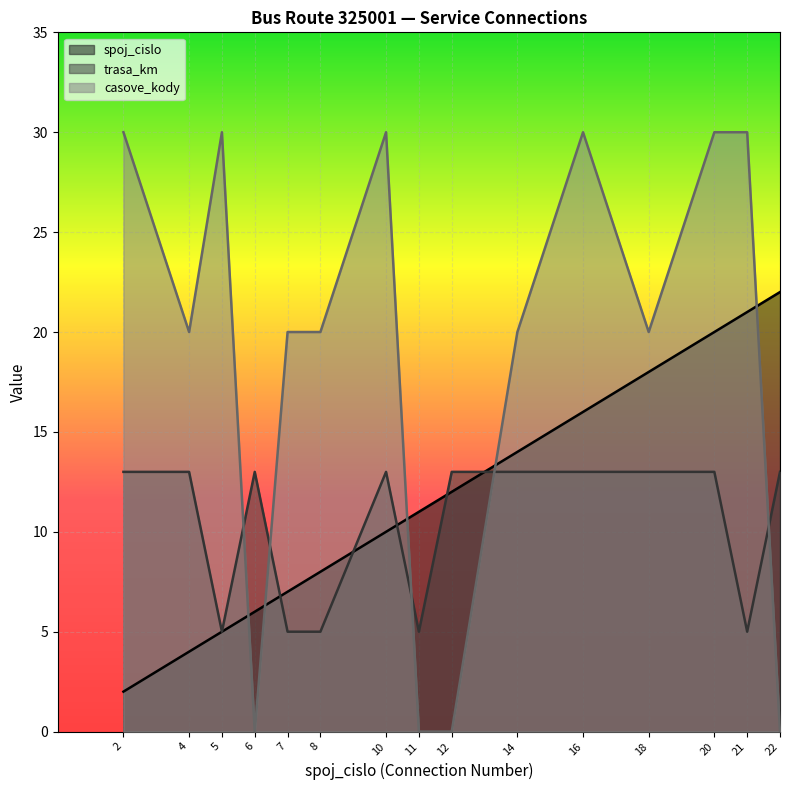

Read the trasa_km value at 6.

13